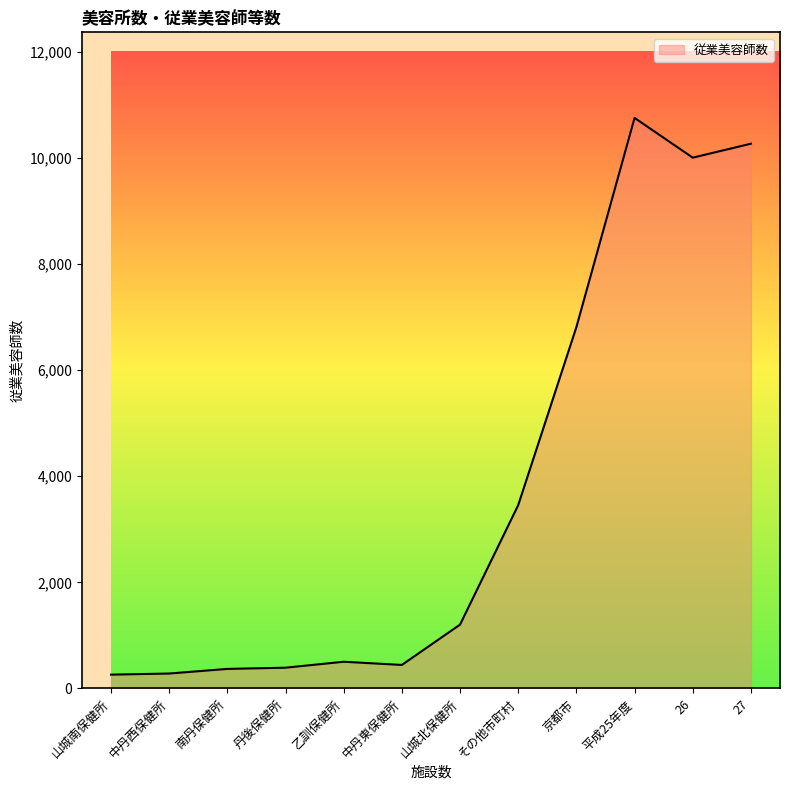

What is the change in value from 山城北保健所 to 平成25年度?

+9549